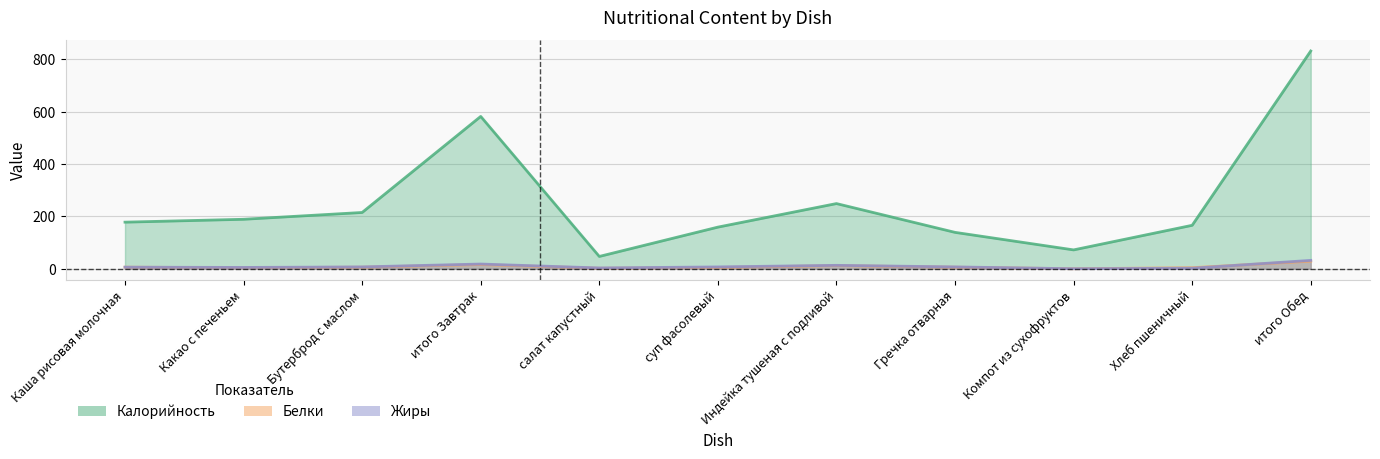

True or false: Белки and Калорийность intersect in this chart.

False